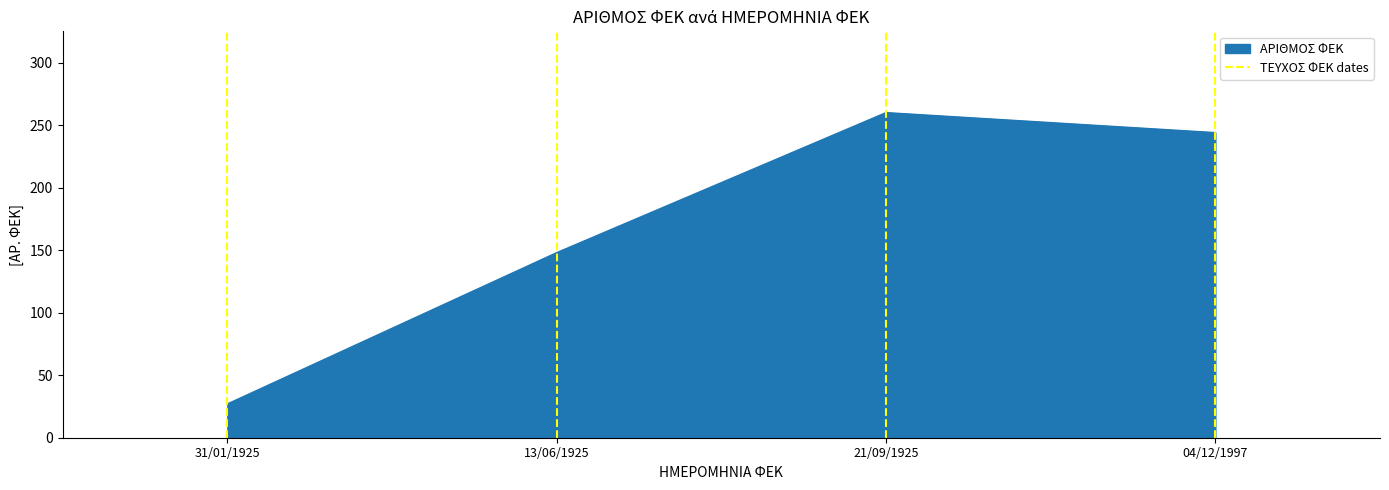

What position from the left is 04/12/1997?

4